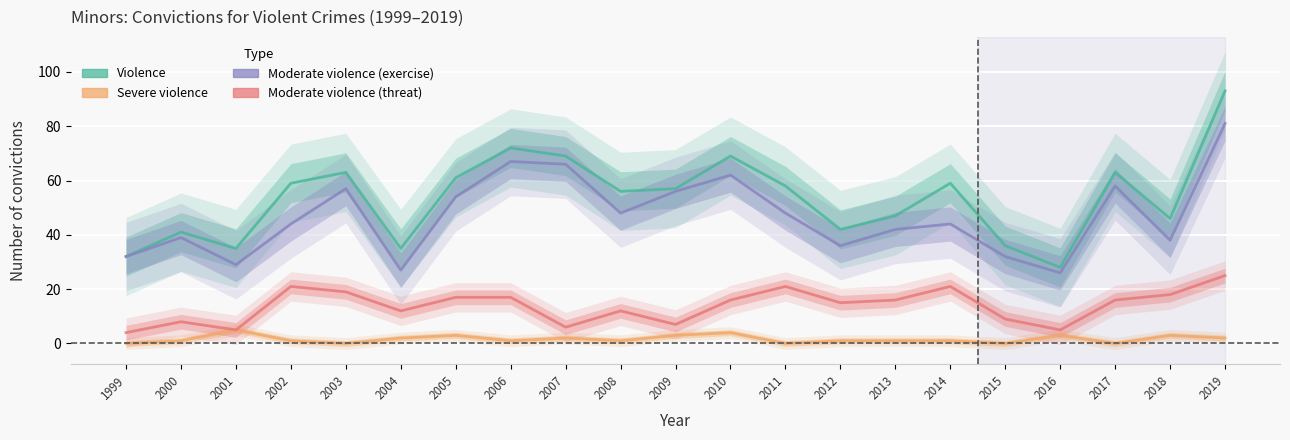

Rank the series at 2007 from highest to lowest value.

Violence, Moderate violence (exercise), Moderate violence (threat), Severe violence